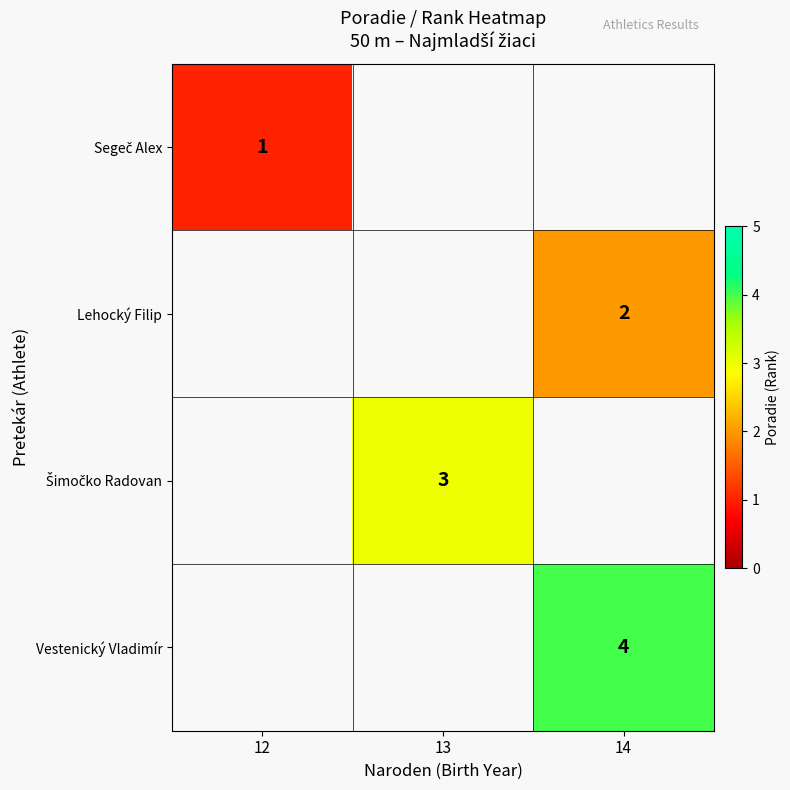

True or false: Lehocký Filip has a value of 1 at 14.

False